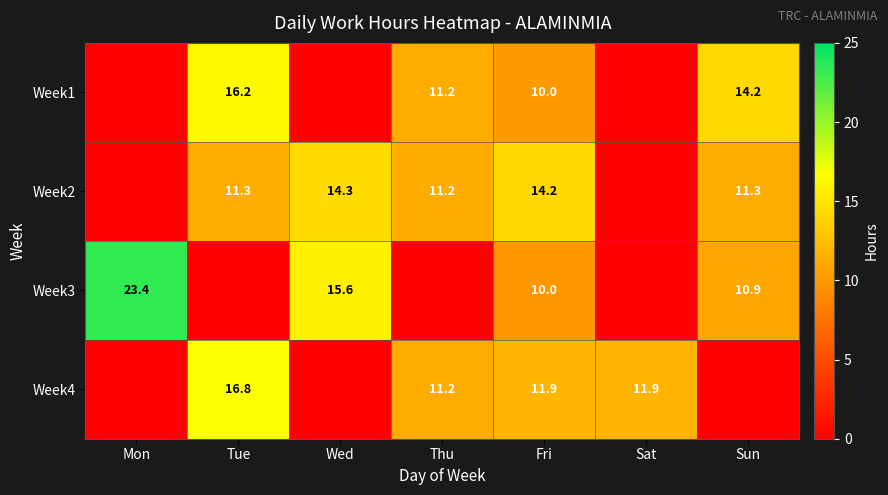

At how many categories does at least one series exceed 2?

7